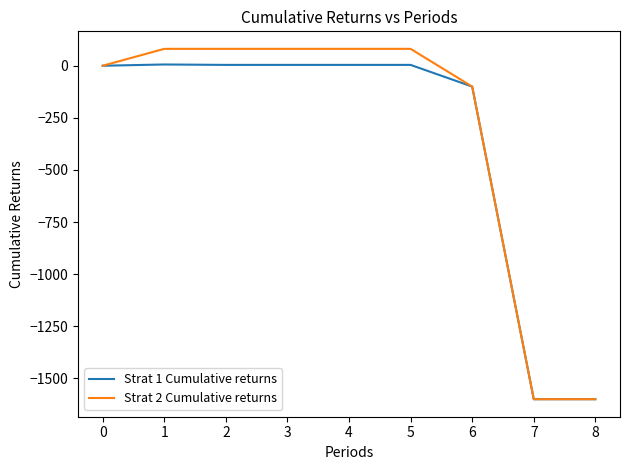

How many values in the Strat 1 Cumulative returns series are below 4?

4